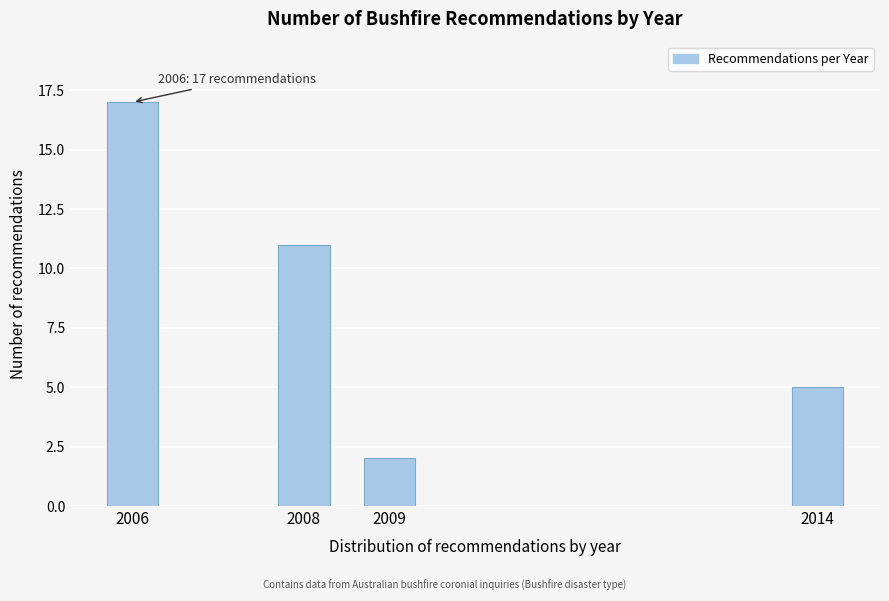

Reading left to right, transcribe all the data shown in this chart.

2006=17	2008=11	2009=2	2014=5